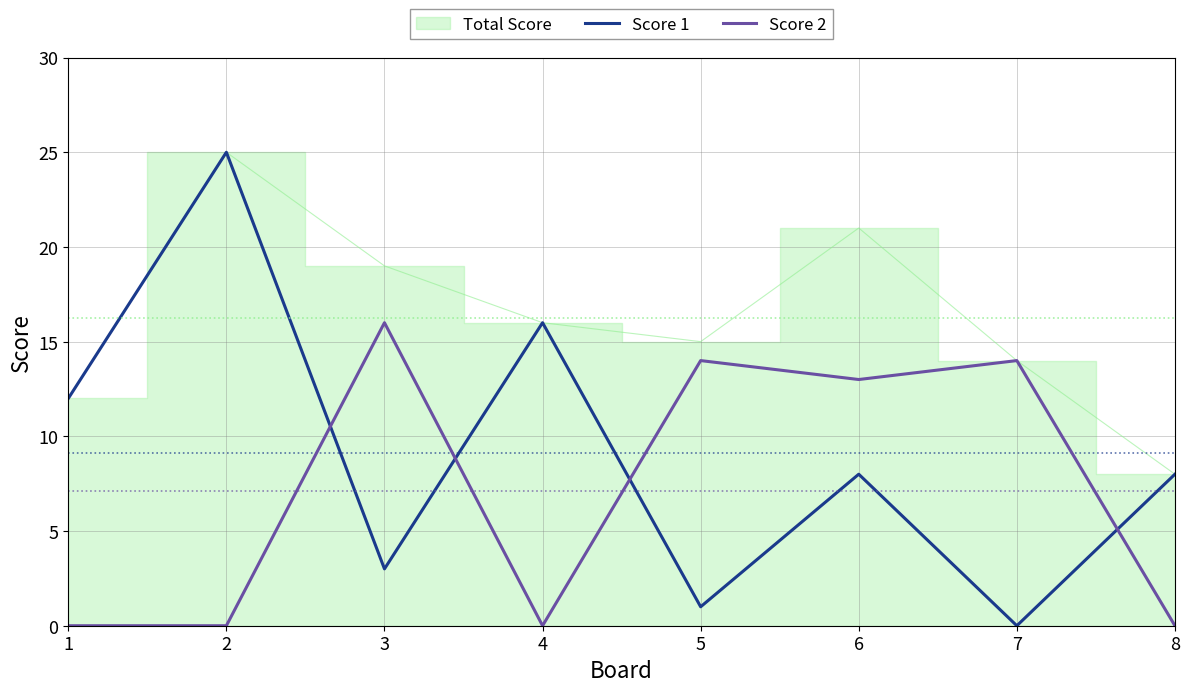

How many positive values does the Score 1 series have?

7